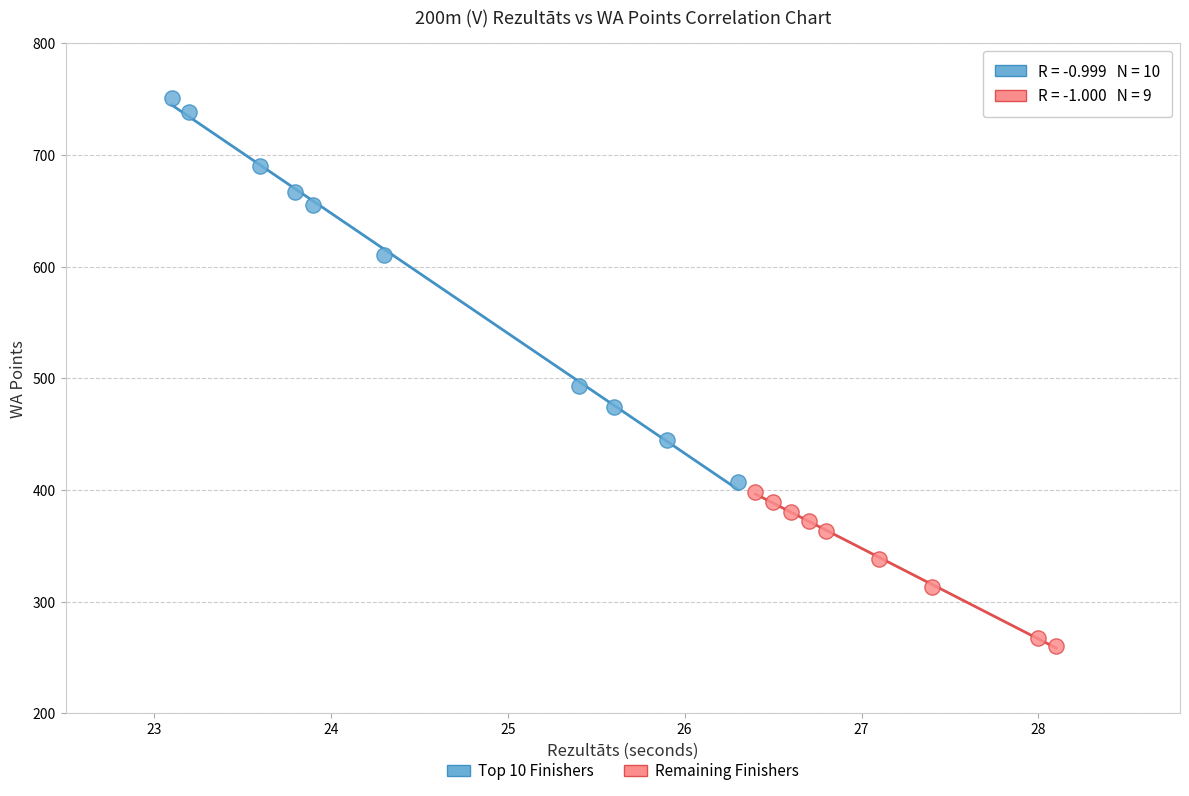

Which series has the widest spread of Y values?

Top 10 Finishers